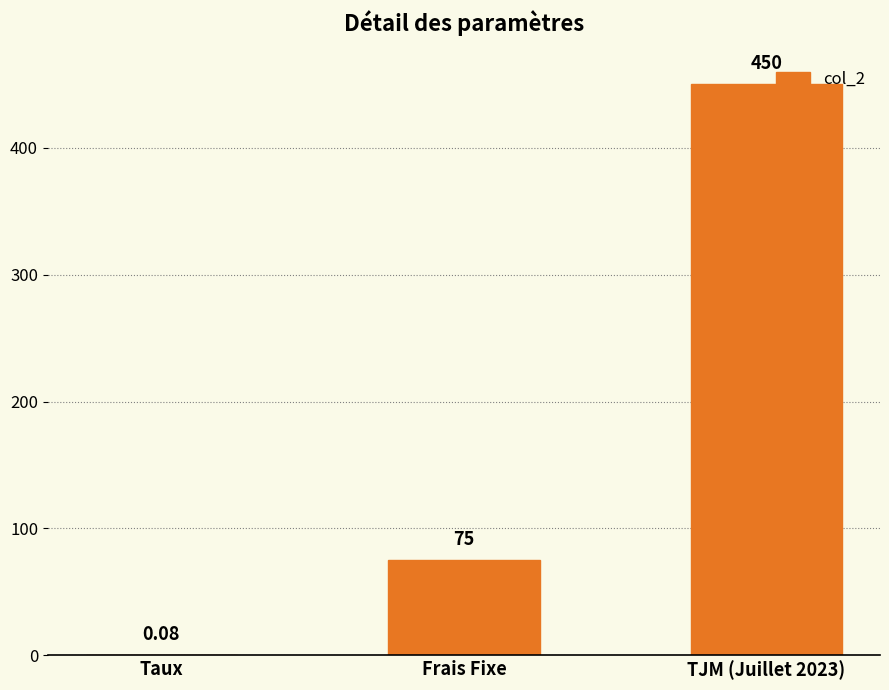

True or false: the data shows 450.0 at TJM (Juillet 2023).

True